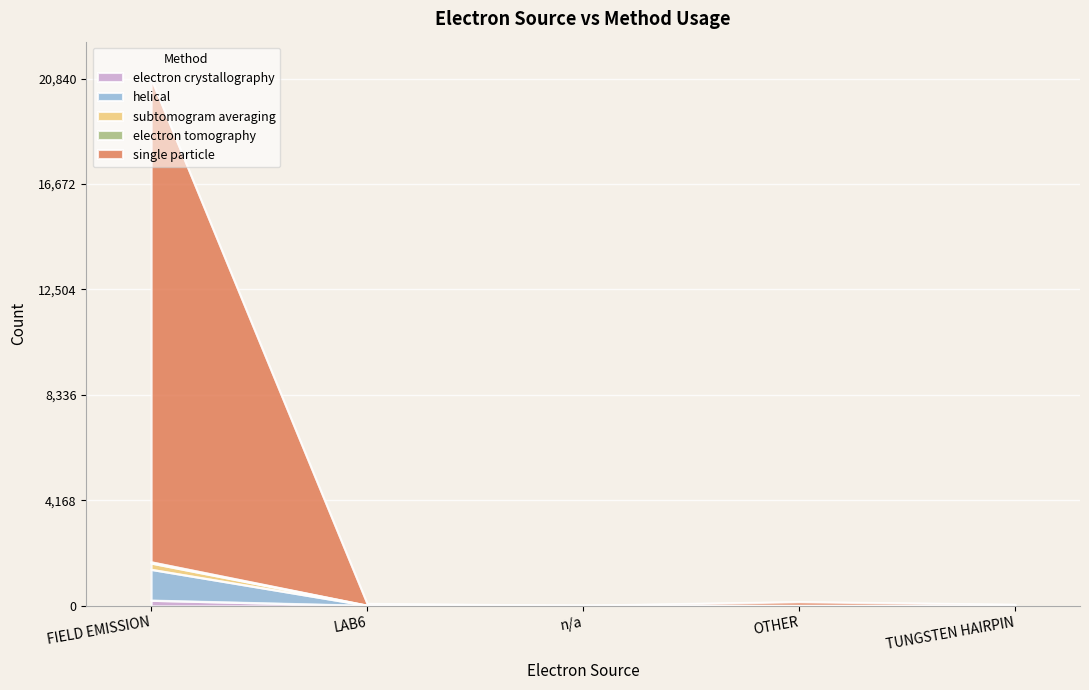

How many lines are shown in the chart?

5